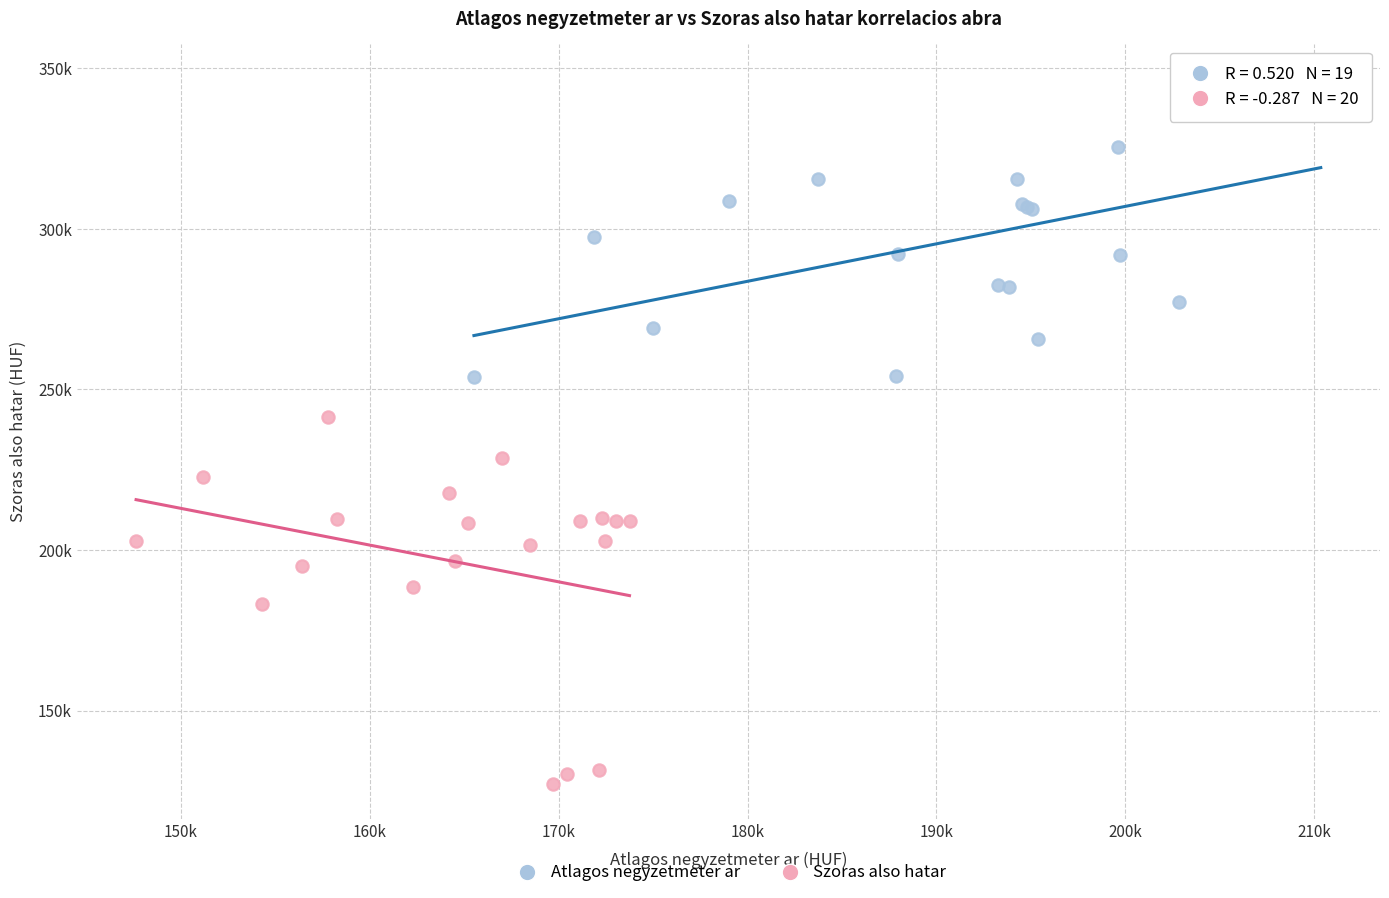

Which series contains the lowest Y value?

Szoras also hatar